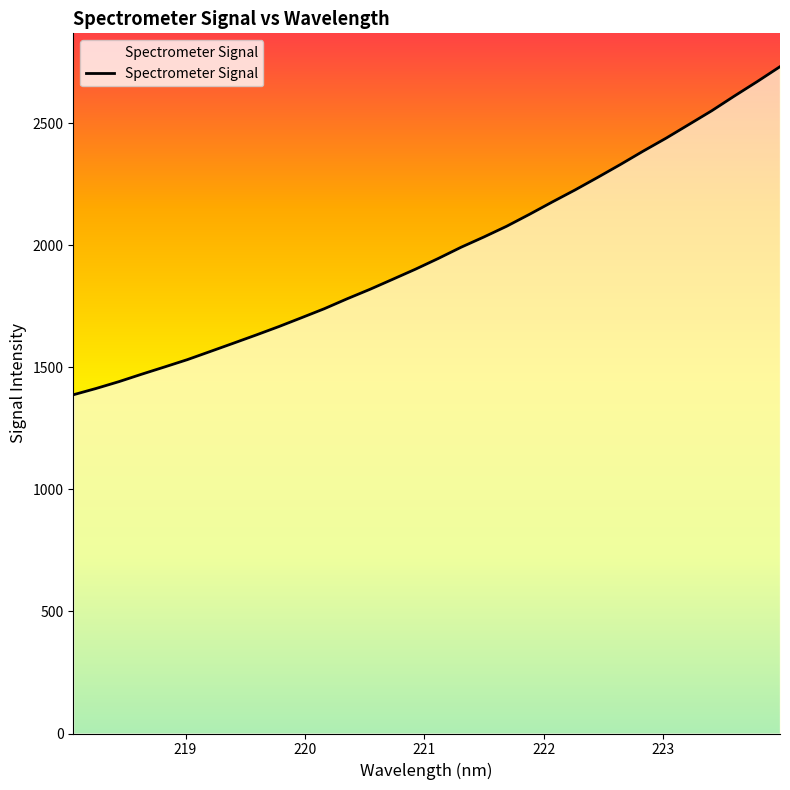

What is the greatest value displayed?

2730.8